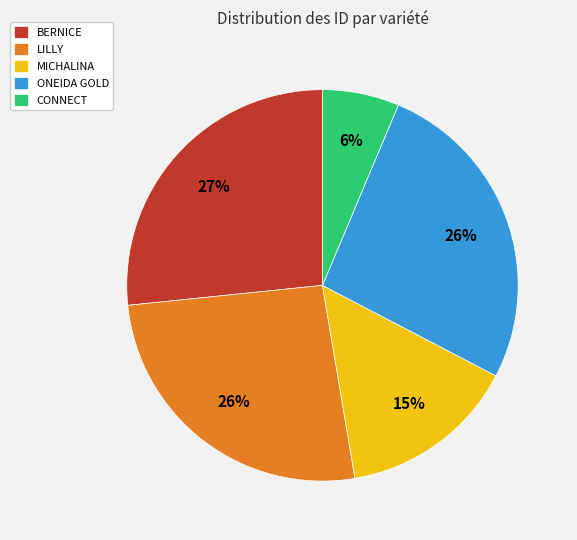

How many slices are in this pie chart?

5